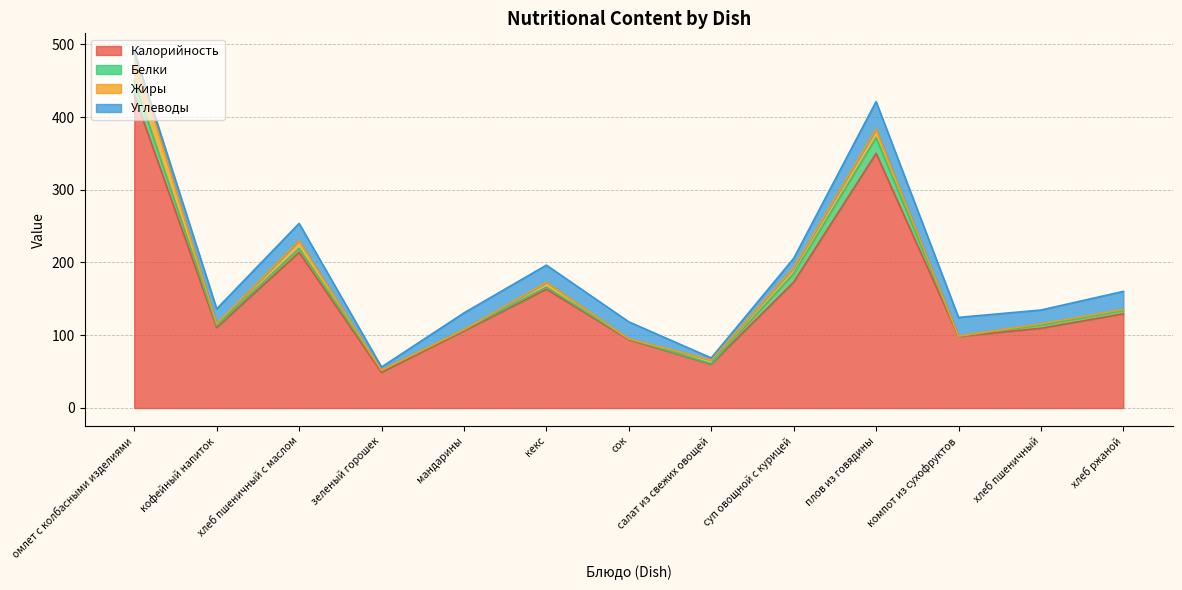

Reading left to right, what are all the values shown in this chart?

Калорийность: омлет с колбасными изделиями=430.2	кофейный напиток=110.7	хлеб пшеничный с маслом=214.0	зеленый горошек=48.9	мандарины=106.0	кекс=163.3	сок=94.0	салат из свежих овощей=60.2	суп овощной с курицей=173.0	плов из говядины=350.0	компот из сухофруктов=98.4	хлеб пшеничный=109.6	хлеб ржаной=129.5
Белки: омлет с колбасными изделиями=19.6	кофейный напиток=2.4	хлеб пшеничный с маслом=5.4	зеленый горошек=2.7	мандарины=1.6	кекс=2.9	сок=1.0	салат из свежих овощей=0.7	суп овощной с курицей=11.8	плов из говядины=21.6	компот из сухофруктов=0.5	хлеб пшеничный=4.3	хлеб ржаной=4.2
Жиры: омлет с колбасными изделиями=37.3	кофейный напиток=2.7	хлеб пшеничный с маслом=10.5	зеленый горошек=0.2	мандарины=0.0	кекс=6.5	сок=0.0	салат из свежих овощей=5.0	суп овощной с курицей=8.2	плов из говядины=11.8	компот из сухофруктов=0.0	хлеб пшеничный=1.8	хлеб ржаной=1.6
Углеводы: омлет с колбасными изделиями=3.4	кофейный напиток=20.5	хлеб пшеничный с маслом=23.8	зеленый горошек=4.5	мандарины=23.1	кекс=23.7	сок=23.4	салат из свежих овощей=2.9	суп овощной с курицей=12.7	плов из говядины=37.8	компот из сухофруктов=25.7	хлеб пшеничный=19.0	хлеб ржаной=24.9